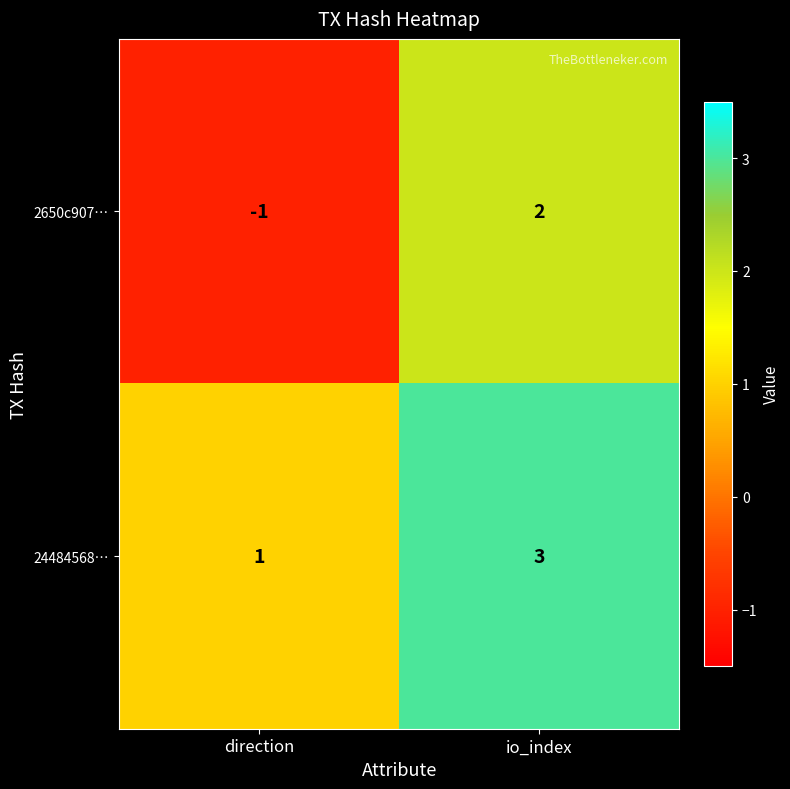

True or false: 2650c907… has a value of 2 at io_index.

True